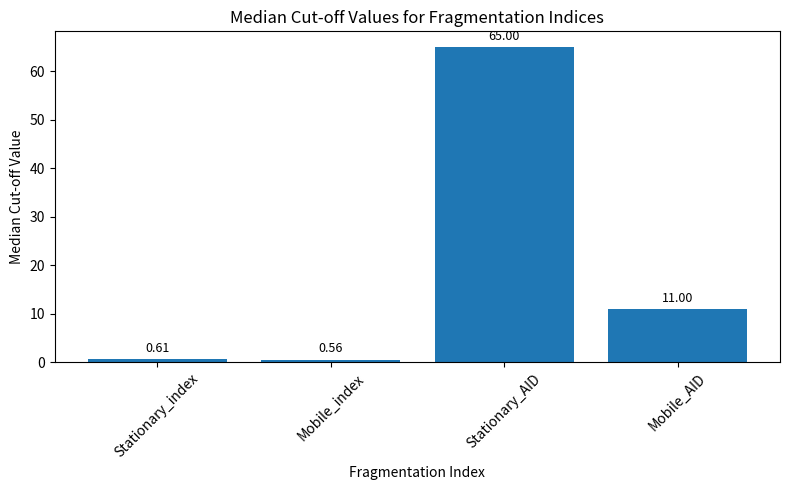

The value at Stationary_AID is 42.0. True or false?

False